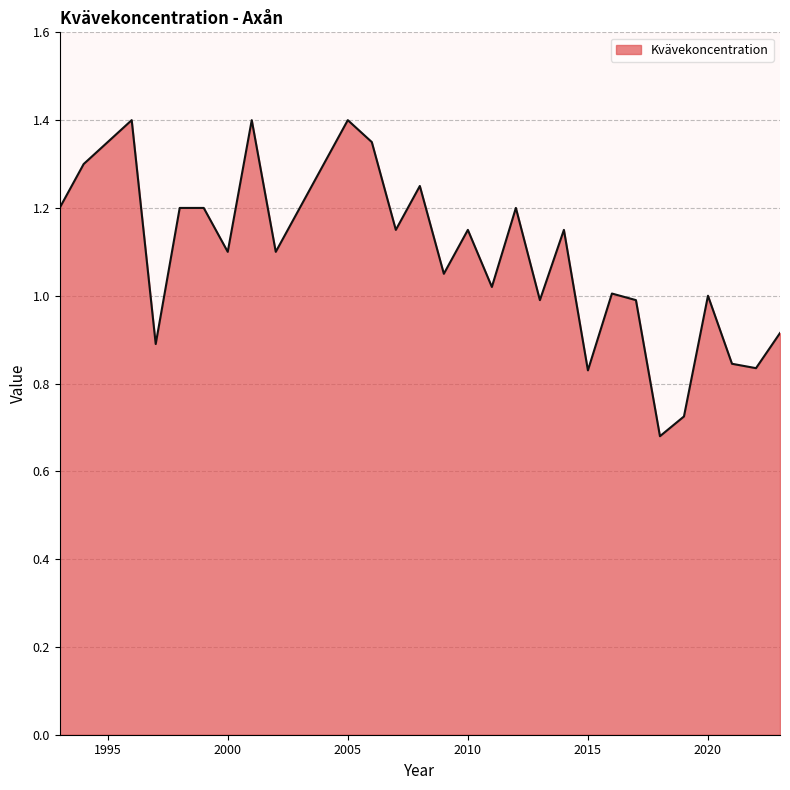

How many lines are shown in the chart?

1